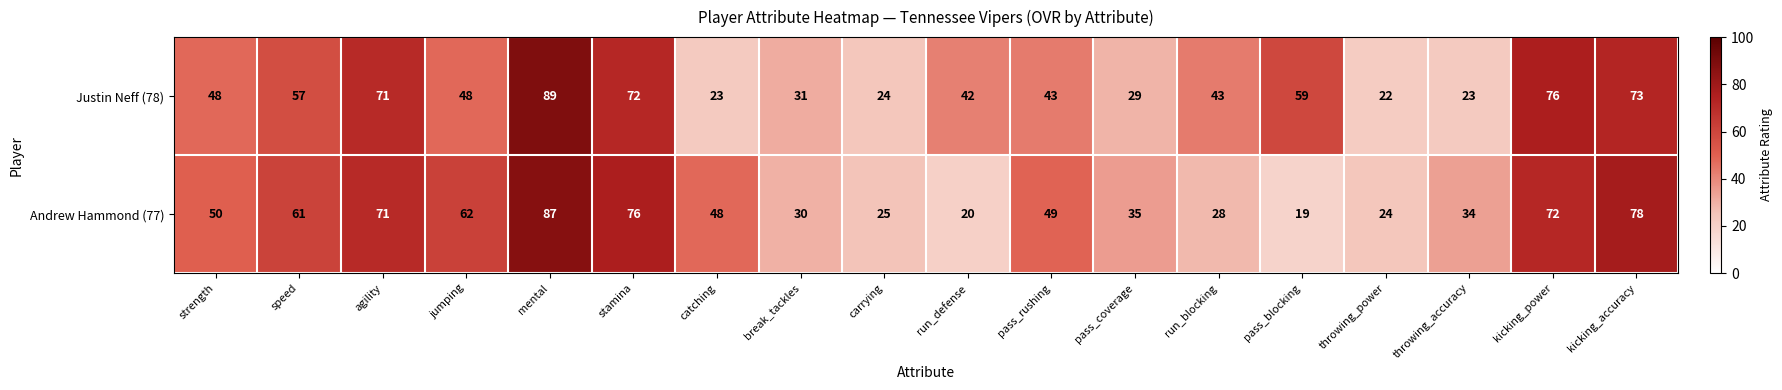

At which category does the chart reach its minimum across all series?

pass_blocking